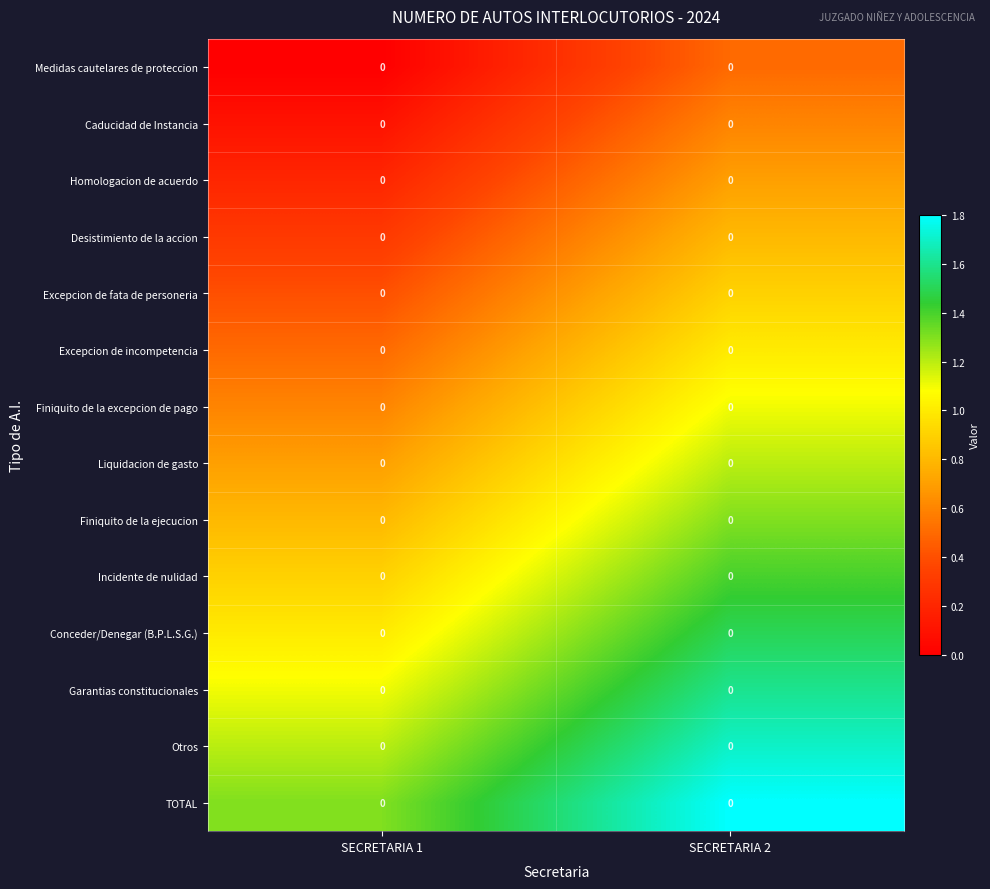

Rank the series by their maximum value, from highest to lowest.

TOTAL, Otros, Garantias constitucionales, Conceder/Denegar (B.P.L.S.G.), Incidente de nulidad, Finiquito de la ejecucion, Liquidacion de gasto, Finiquito de la excepcion de pago, Excepcion de incompetencia, Excepcion de fata de personeria, Desistimiento de la accion, Homologacion de acuerdo, Caducidad de Instancia, Medidas cautelares de proteccion